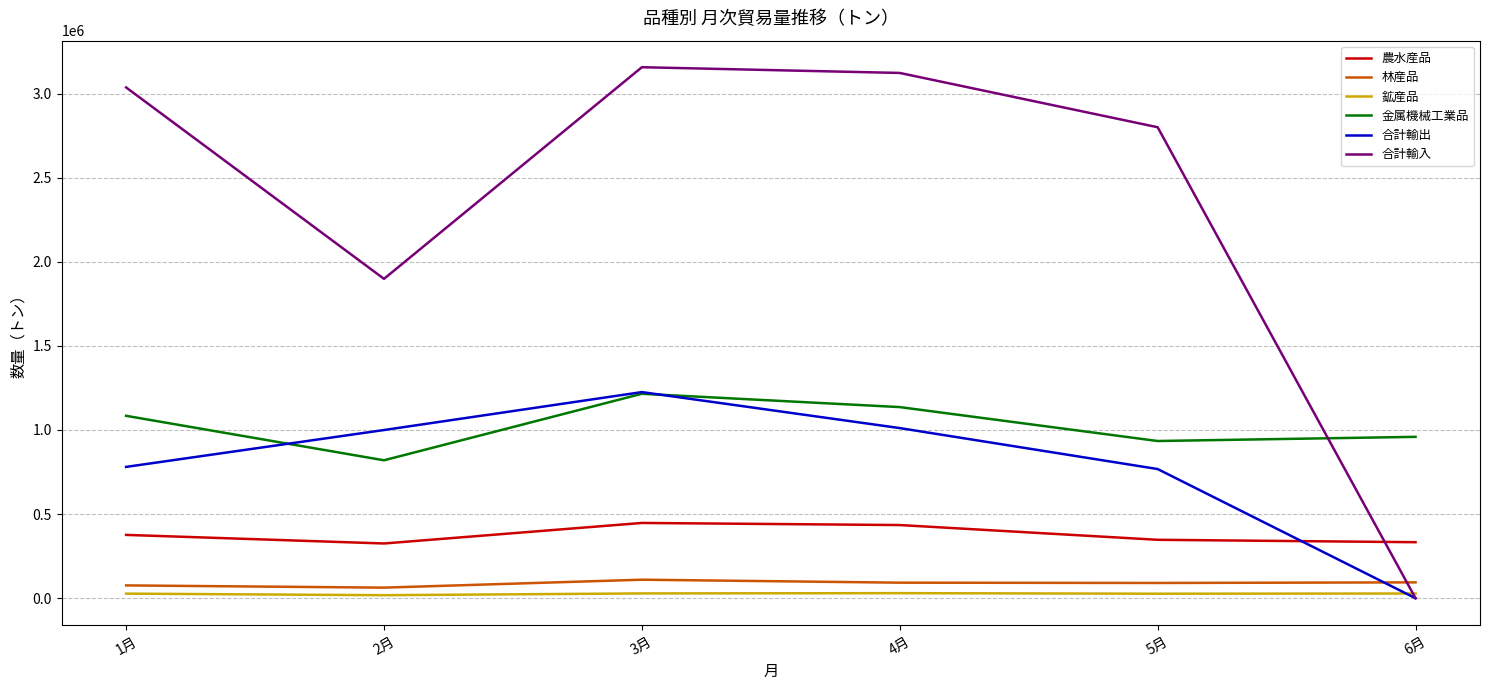

At which category is the sum across all series the highest?

3月